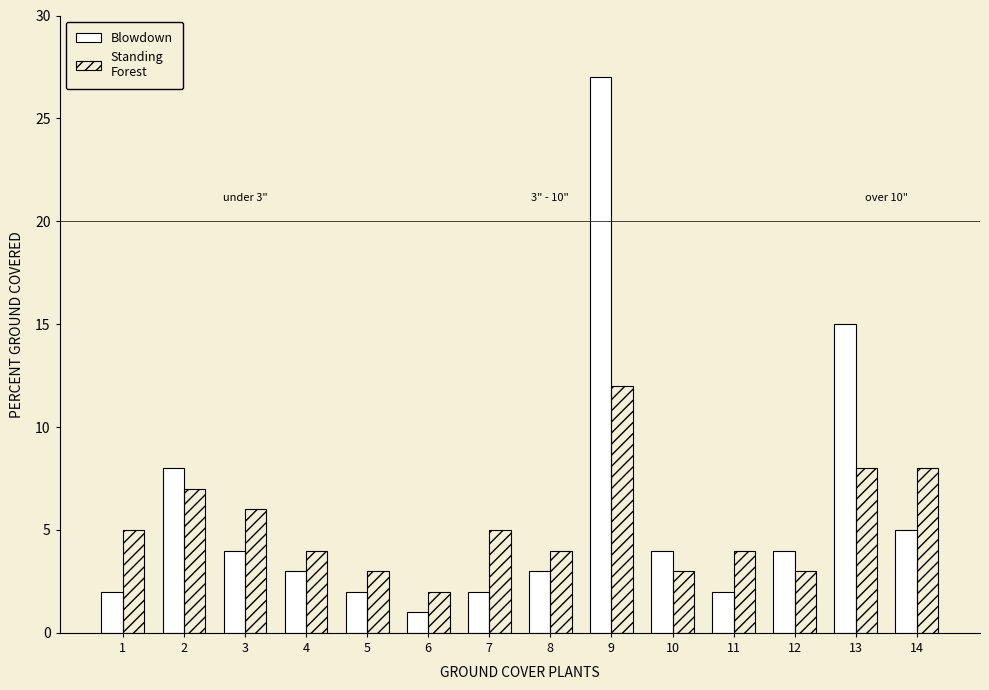

At which category does the chart reach its minimum across all series?

6